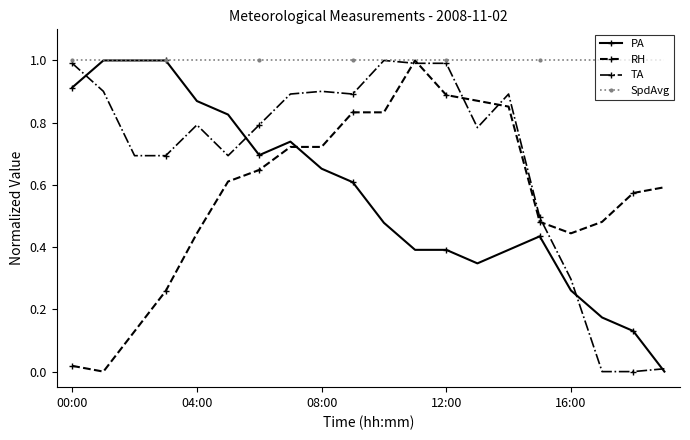

What is the difference between the maximum and second lowest values in the TA series?

1.0